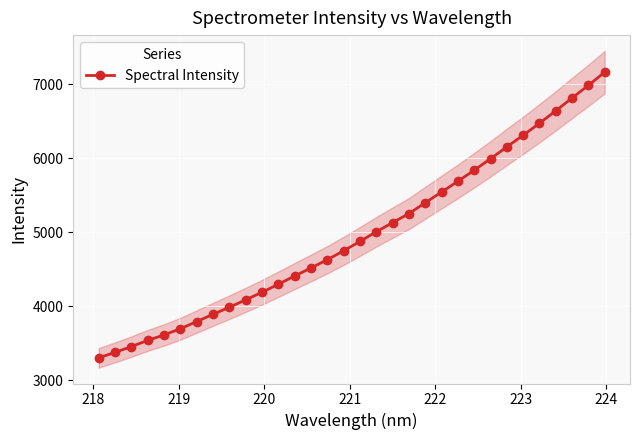

How many values are below 4874?

16